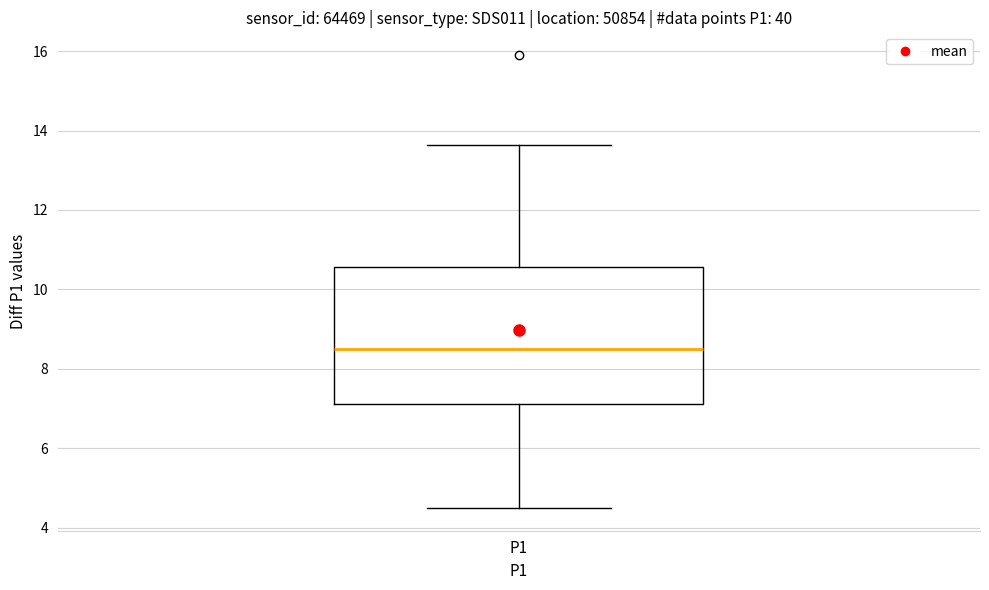

Transcribe this box plot: give where the median line is, the range the box spans, and where the two whiskers end, as read against the y-axis. The values are not printed on the chart, so give them approximately, as read against the axis.

median 8.4, box 7.2 to 10.6, whiskers 4.6 to 13.6